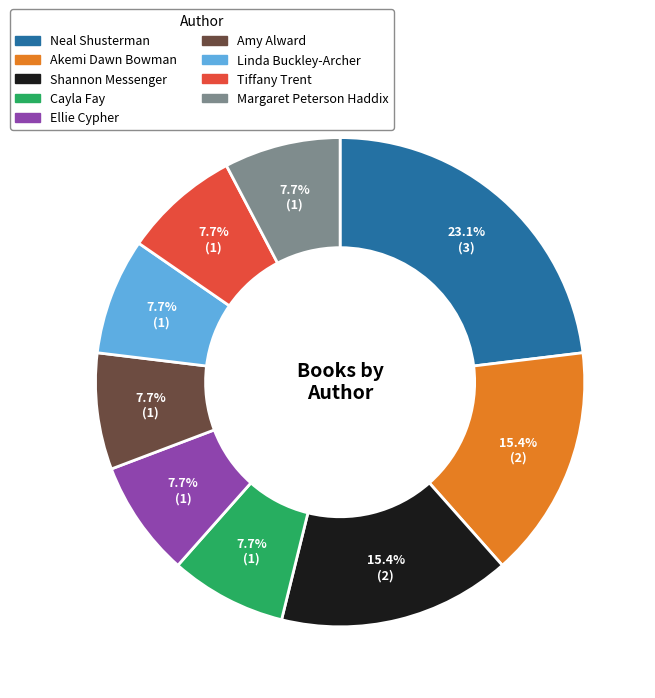

Count the number of slices in the pie.

9